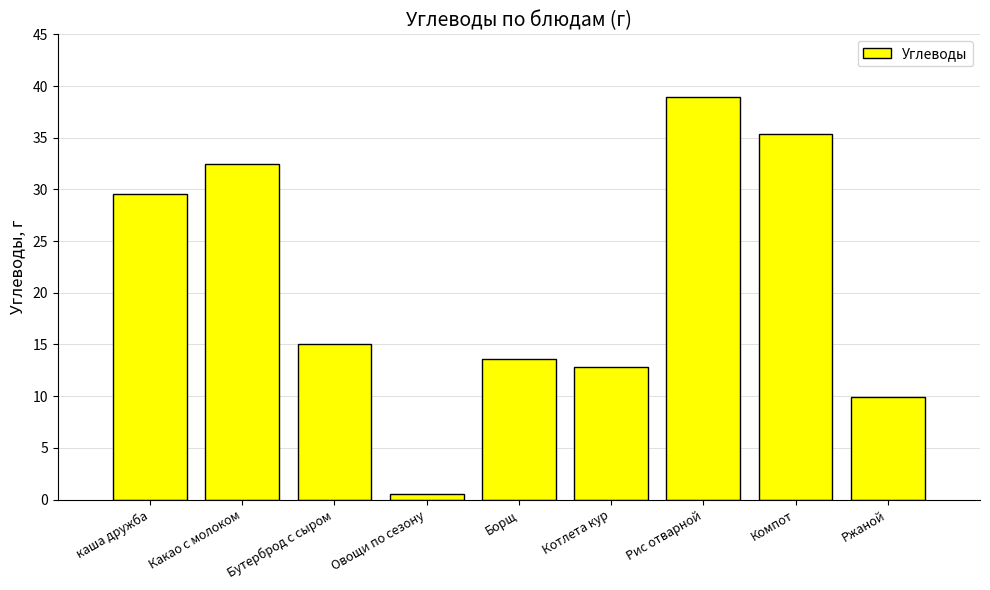

What is the change in value from Рис отварной to Компот?

-3.5